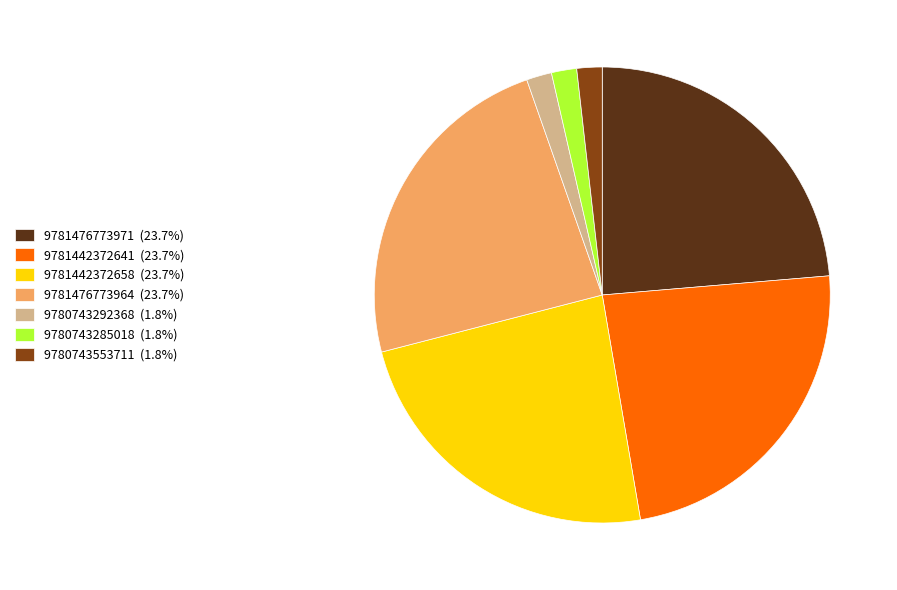

Is there any slice that represents more than half of the pie?

No